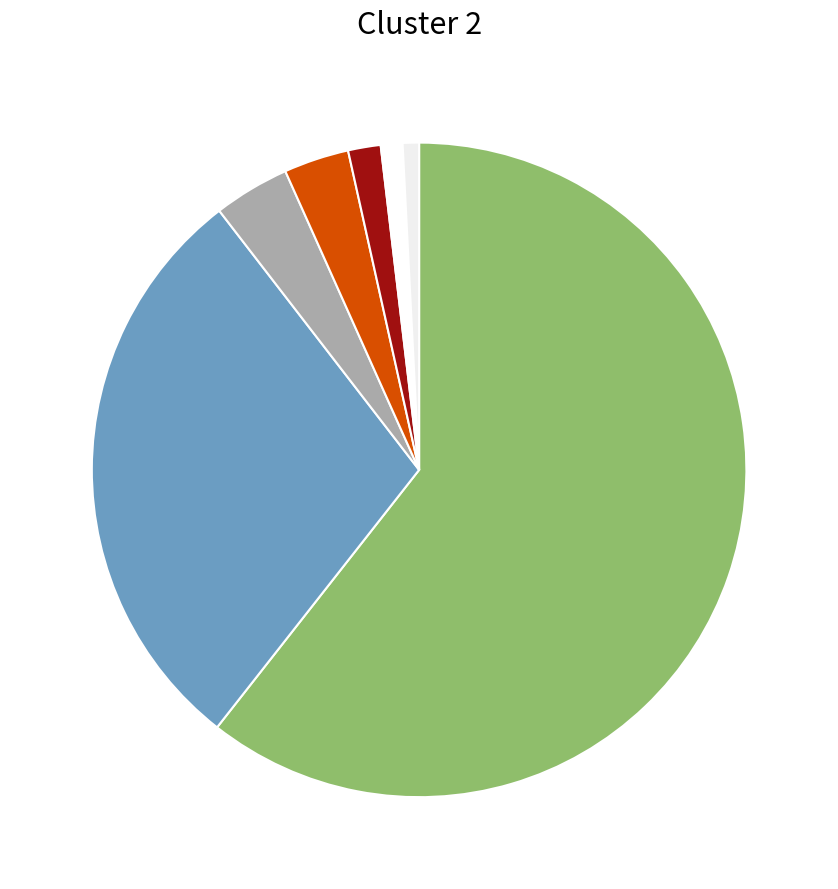

Count the number of slices in the pie.

7